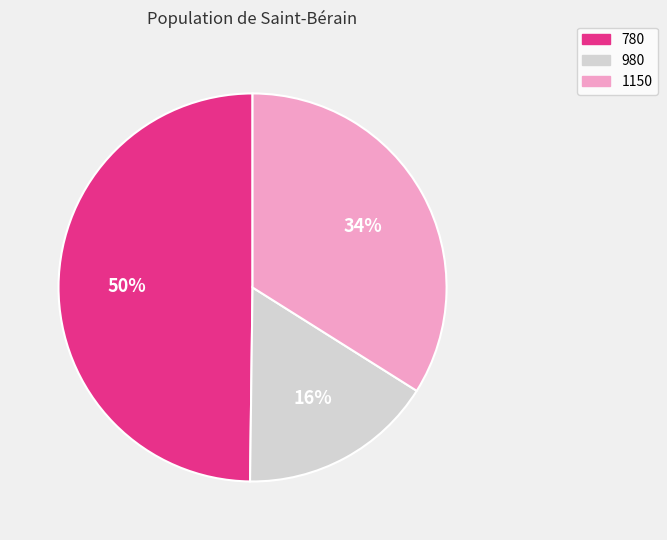

Which slice is the largest?

780